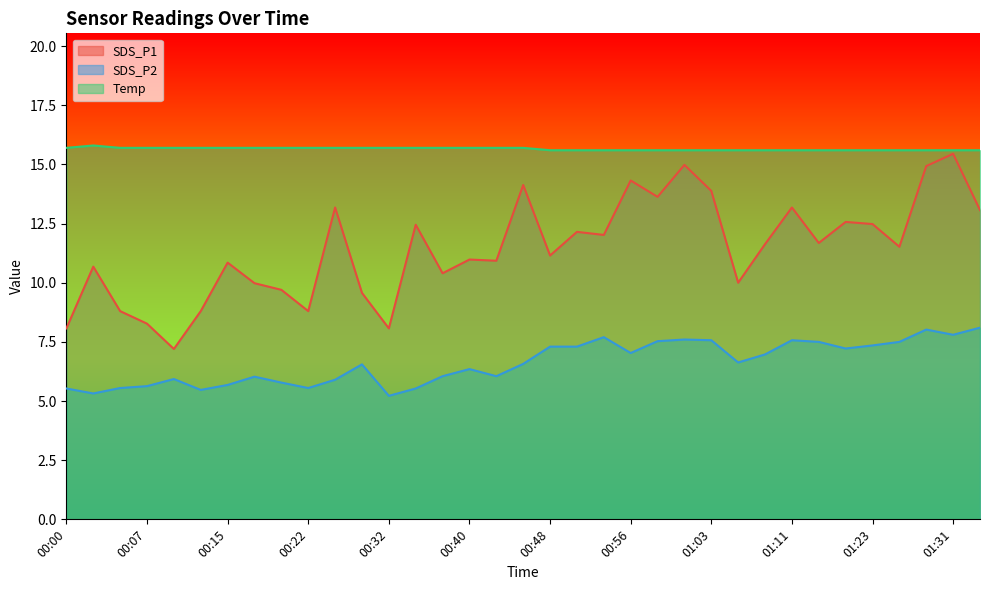

True or false: Temp and SDS_P1 intersect in this chart.

False